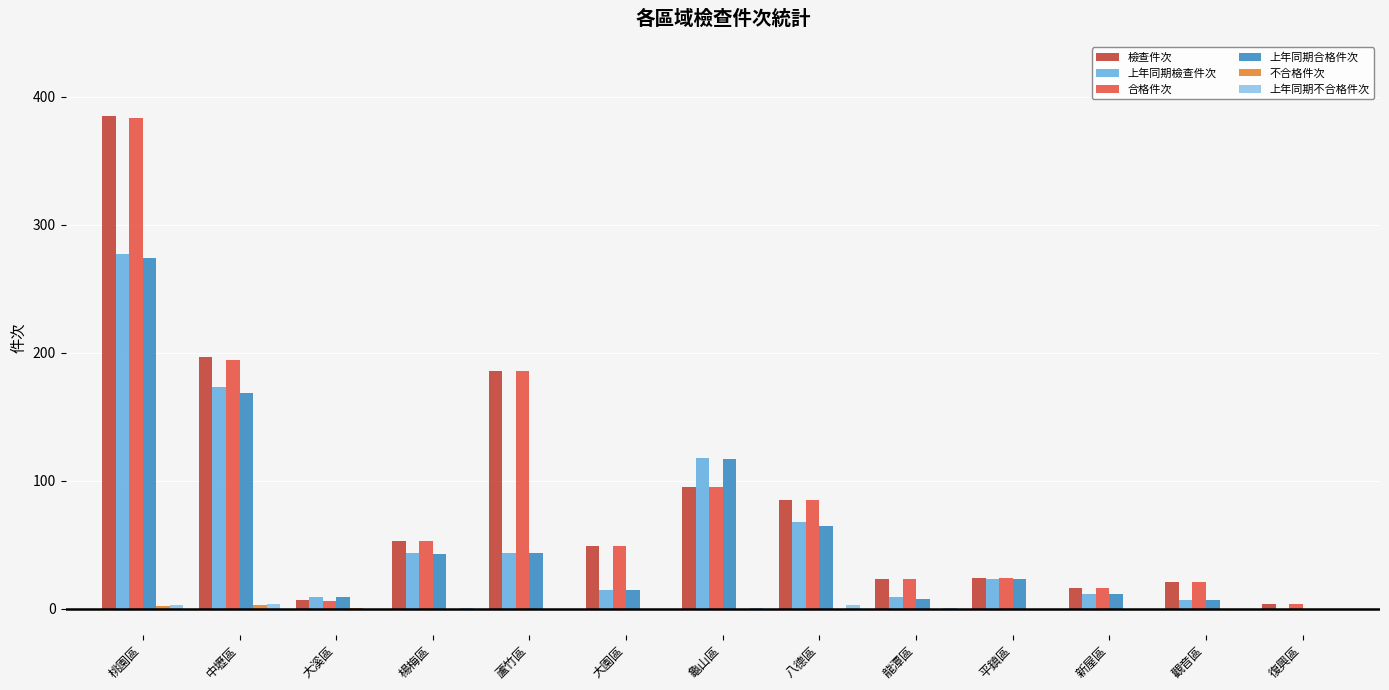

Where does the 上年同期合格件次 series first go above 23?

桃園區